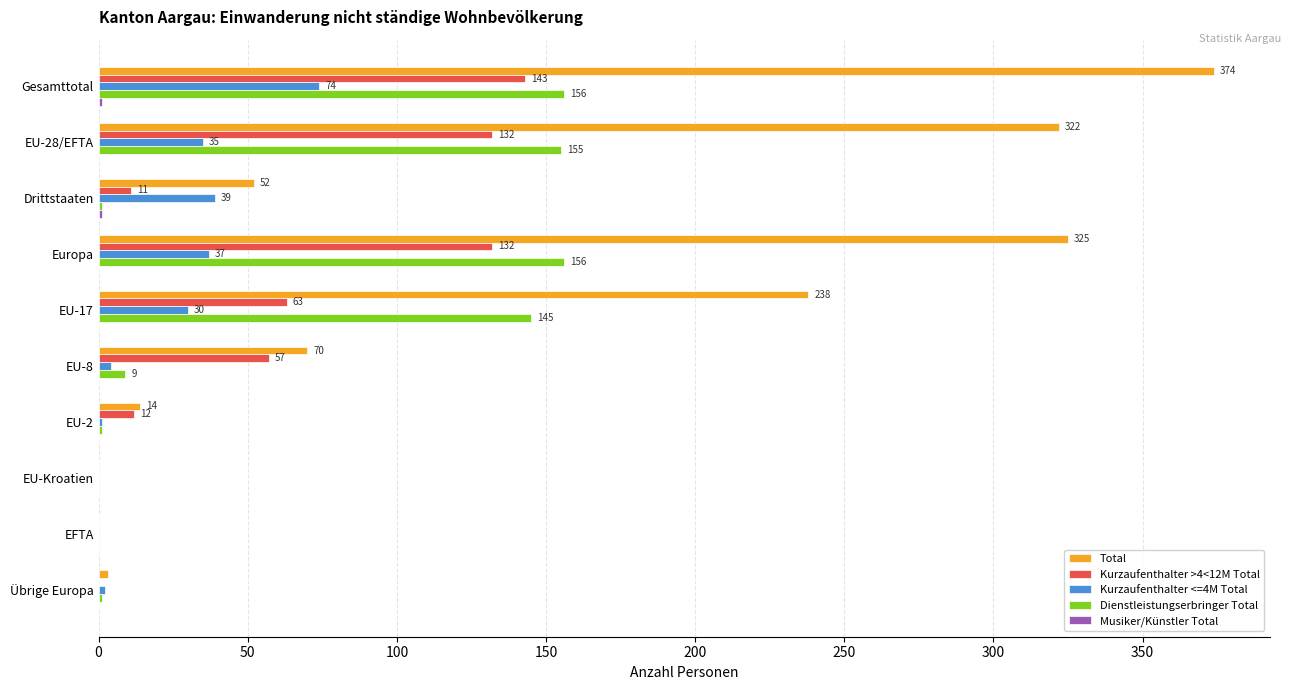

At which category is the sum across all series the highest?

Gesamttotal